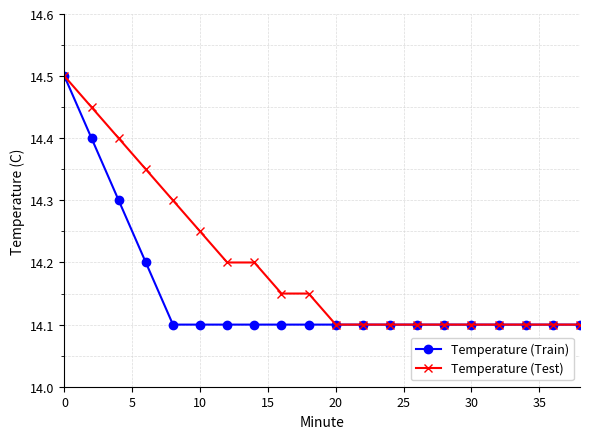

Count the Temperature (Test) values in the range 14 to 15.

20